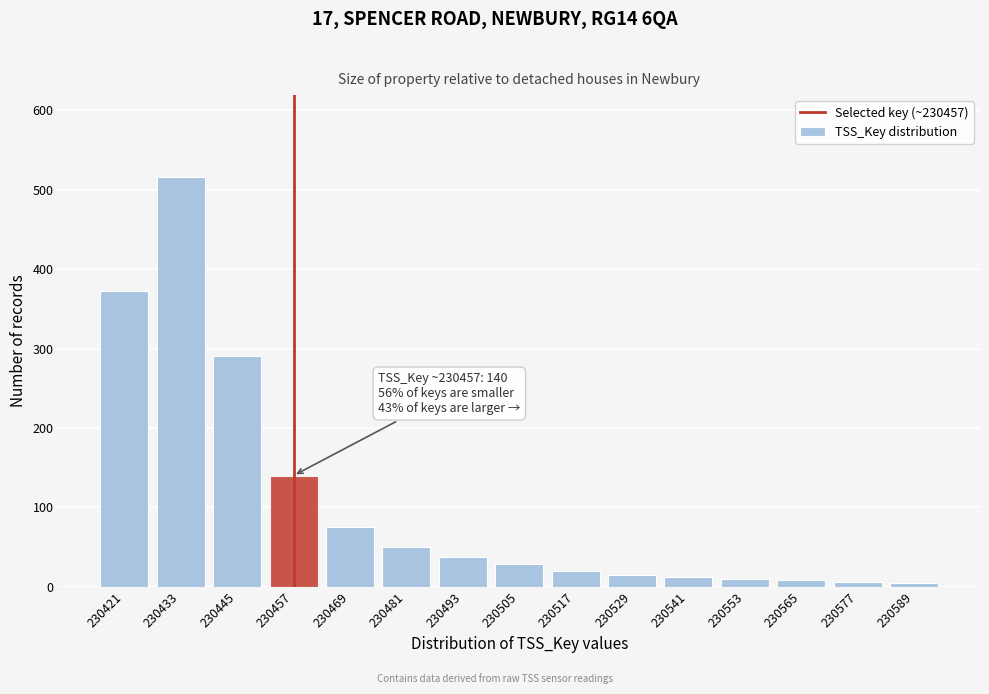

Which label corresponds to the largest value in the chart?

230433